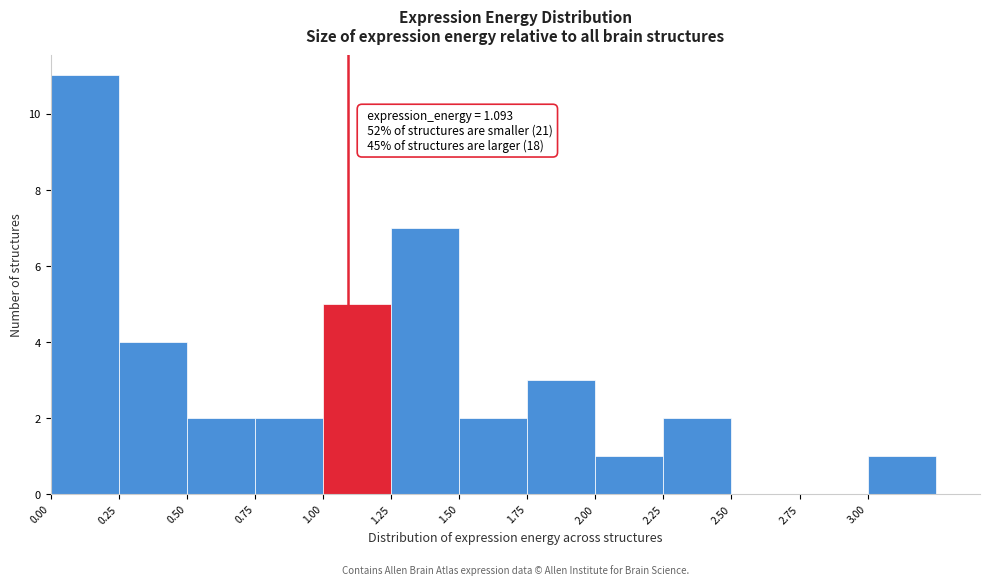

Which range on the x-axis has the tallest bar?

0.00 to 0.25